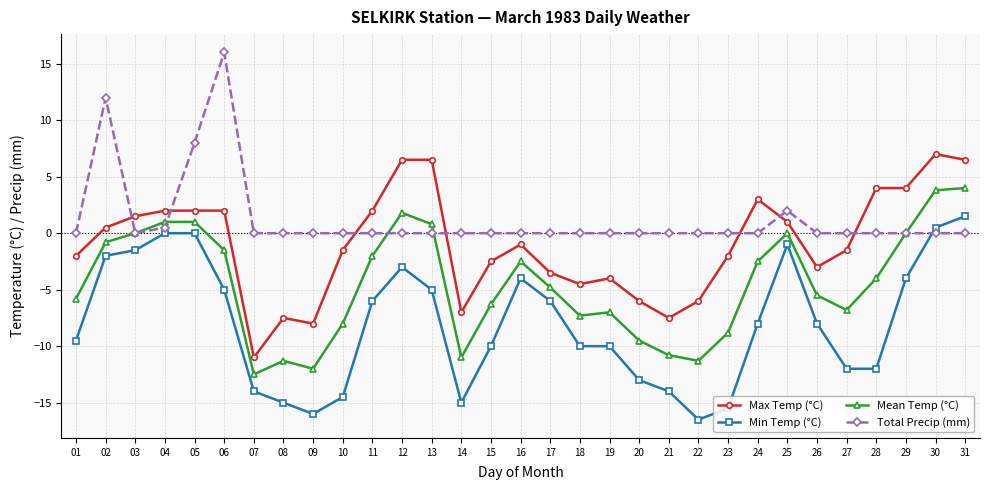

How many categories are shown in the chart?

31